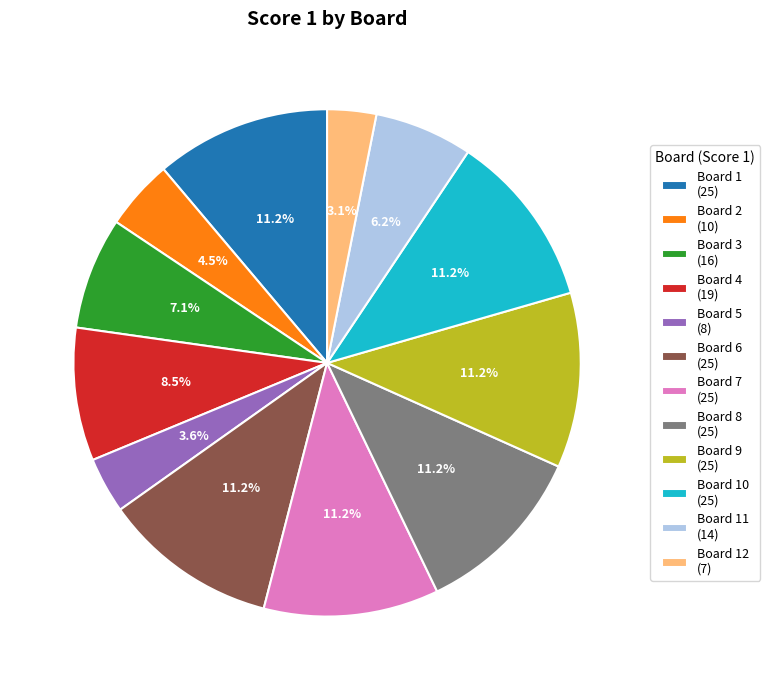

Between Board 1 (25) and Board 11 (14), which is larger?

Board 1 (25)